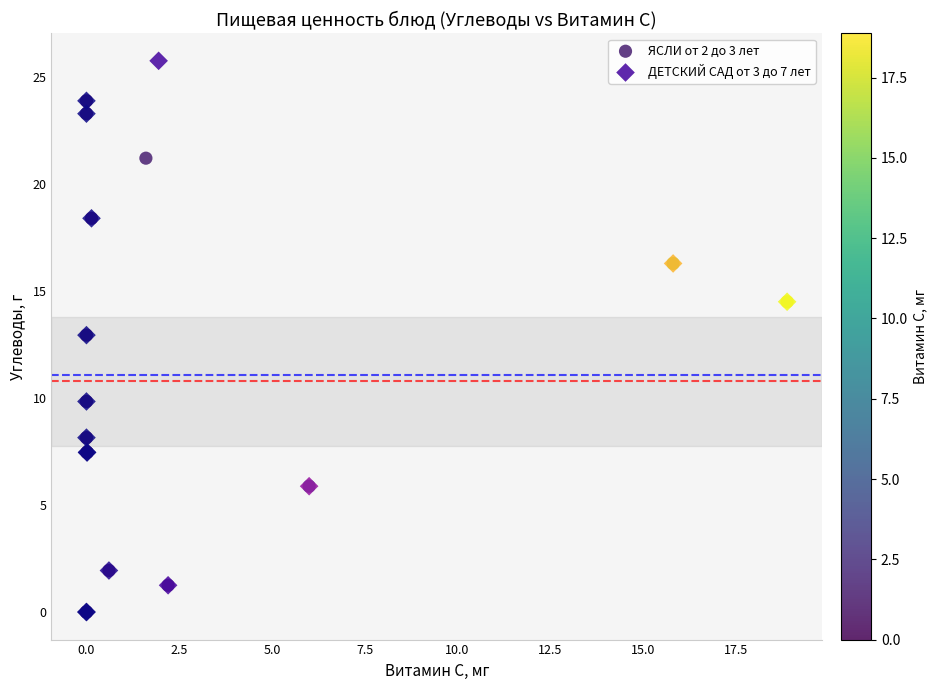

What are all the series names shown in the legend?

ЯСЛИ от 2 до 3 лет, ДЕТСКИЙ САД от 3 до 7 лет